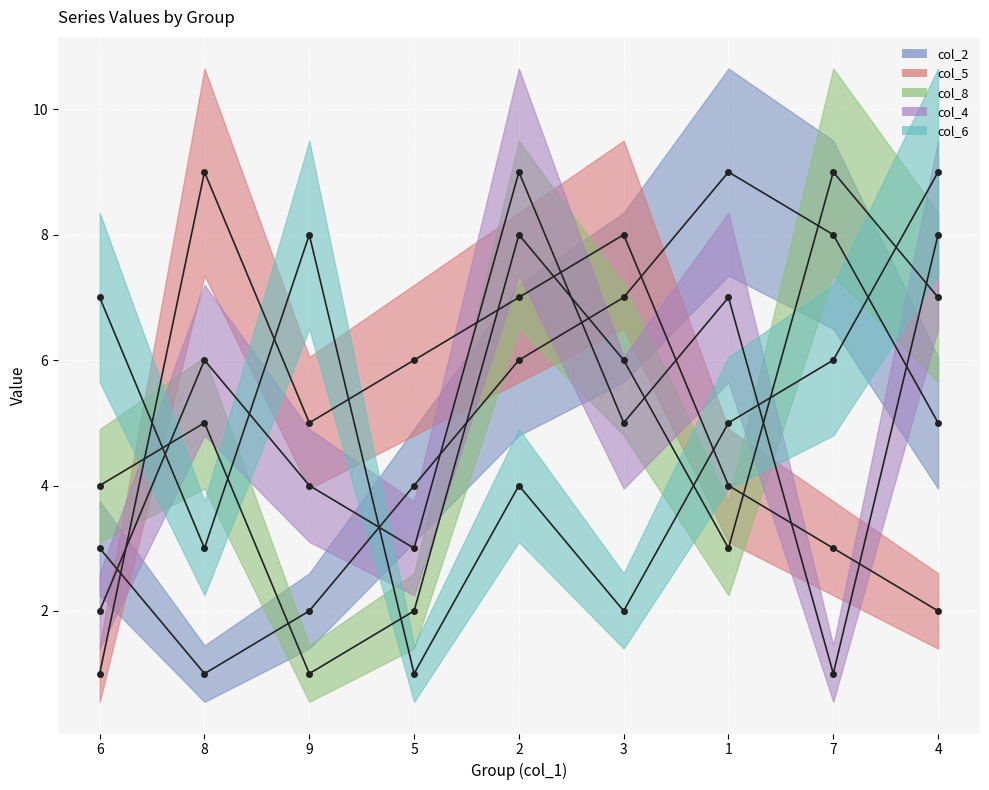

Count the number of categories in the chart.

9